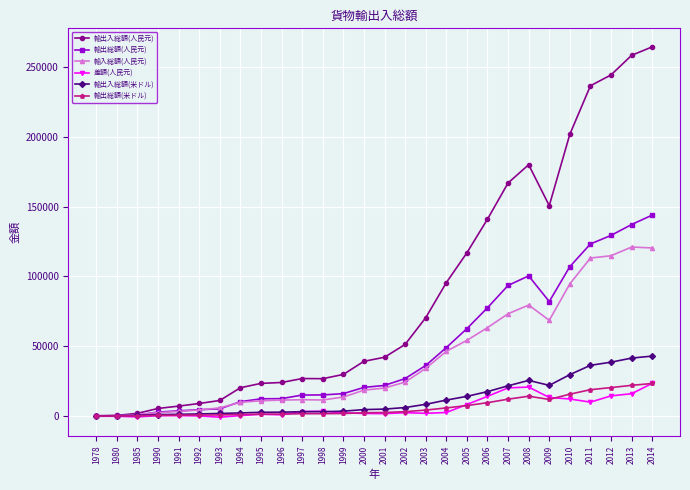

How many intersections are there between 輸入総額(人民元) and 輸出入総額(米ドル)?

1